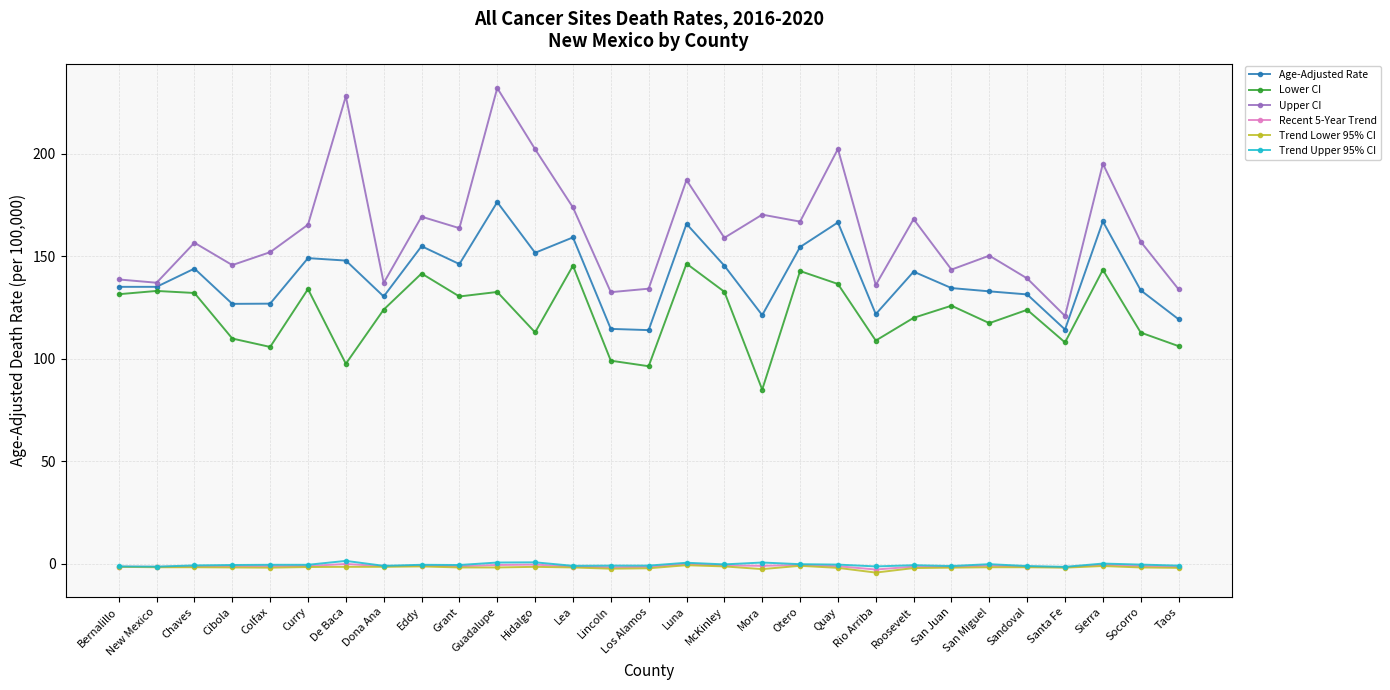

At which category is the sum across all series the highest?

Guadalupe